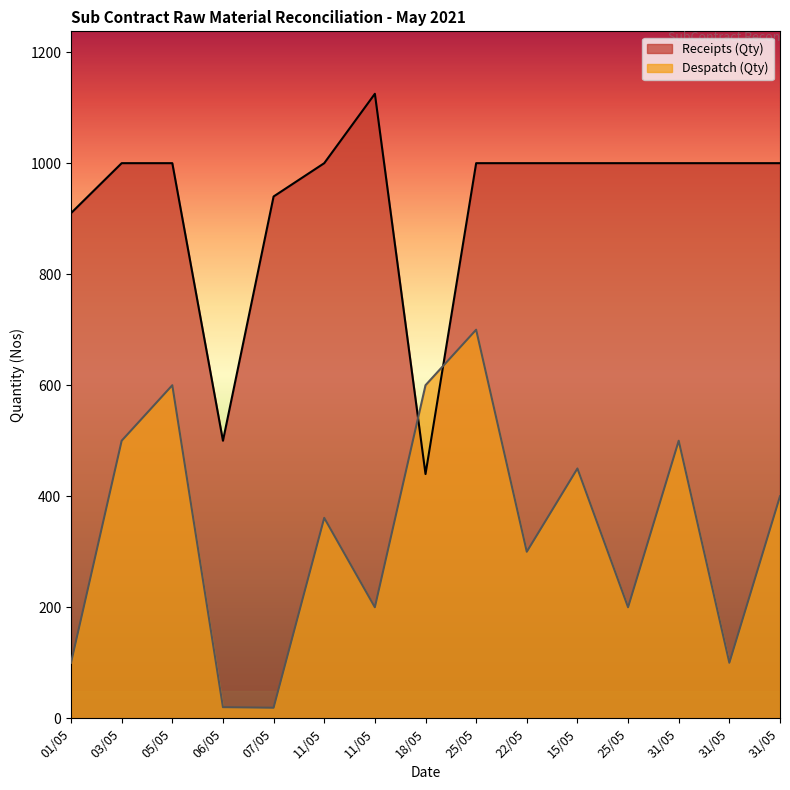

Read the value at 03/05, to the nearest 10.

500